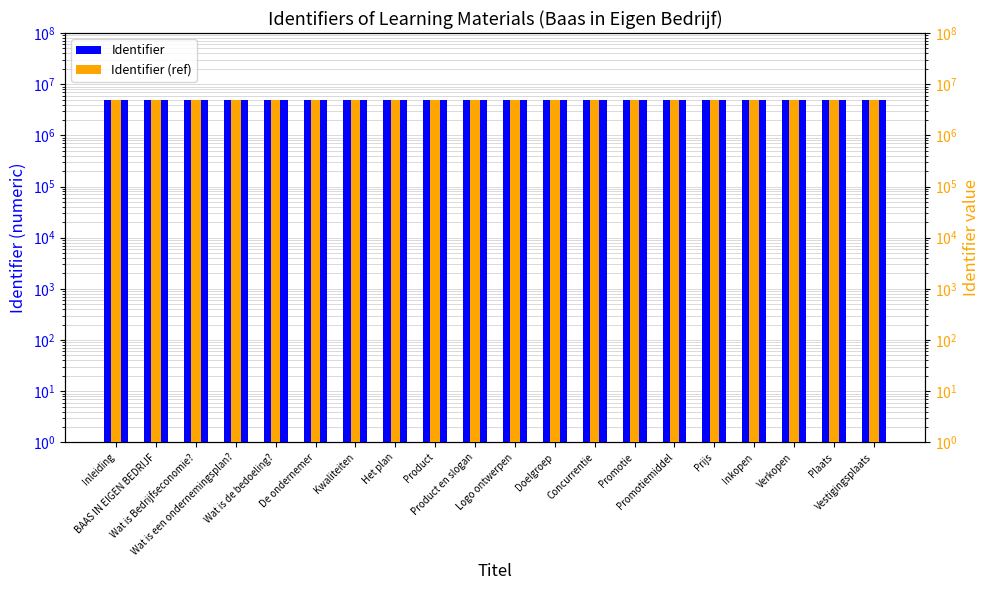

At how many categories does at least one series exceed 4977505?

3